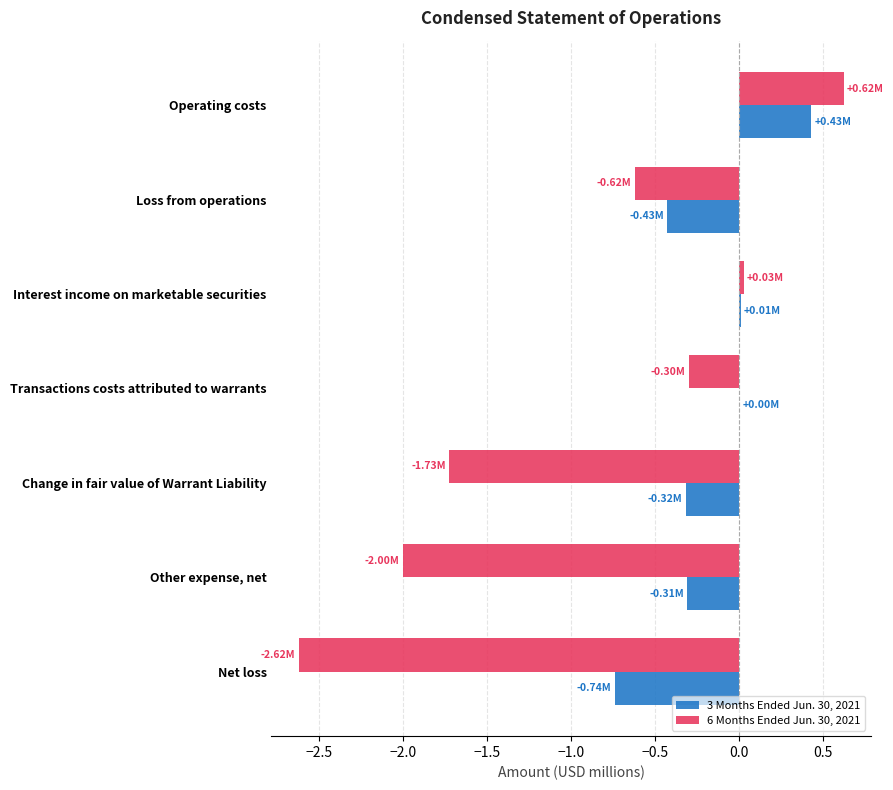

What is the maximum value for 6 Months Ended Jun. 30, 2021?

0.6